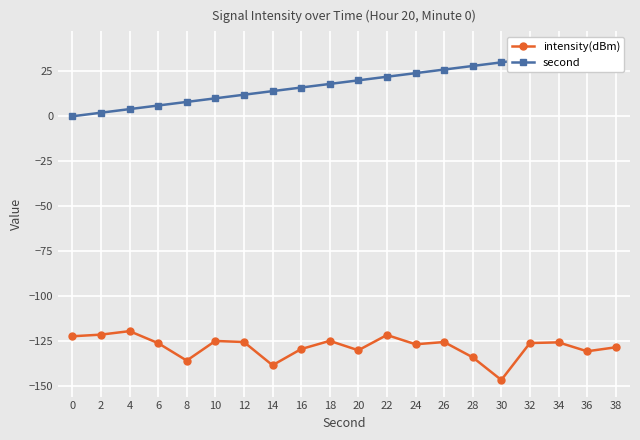

True or false: intensity(dBm) has more than 1 points higher than both neighbors.

True